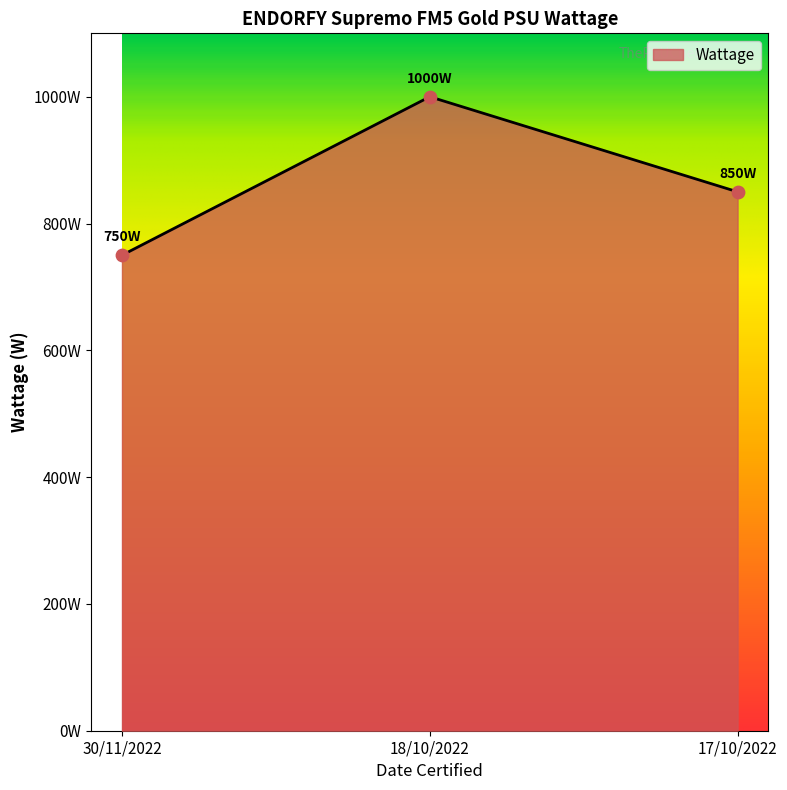

Approximately how many times larger is the value at 18/10/2022 compared to 17/10/2022?

1.2